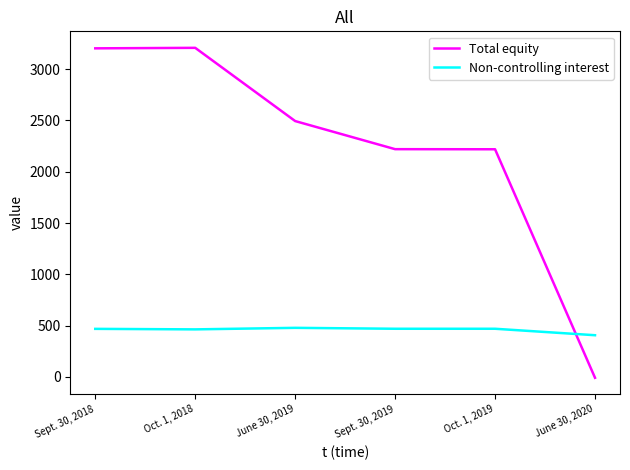

At June 30, 2020, list the series in order from smallest to largest.

Total equity, Non-controlling interest